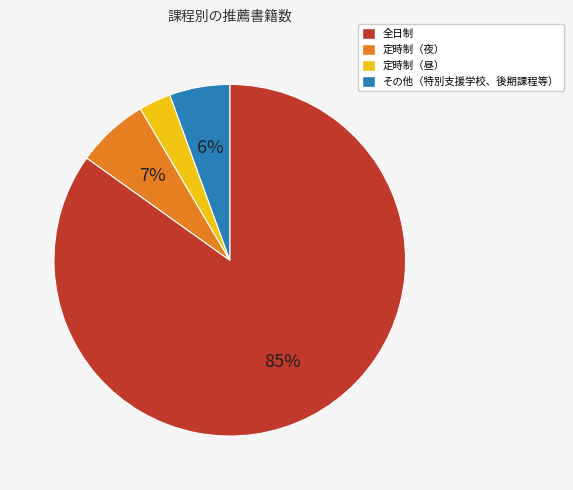

Rank the categories by value from highest to lowest.

全日制, 定時制（夜）, その他（特別支援学校、後期課程等）, 定時制（昼）